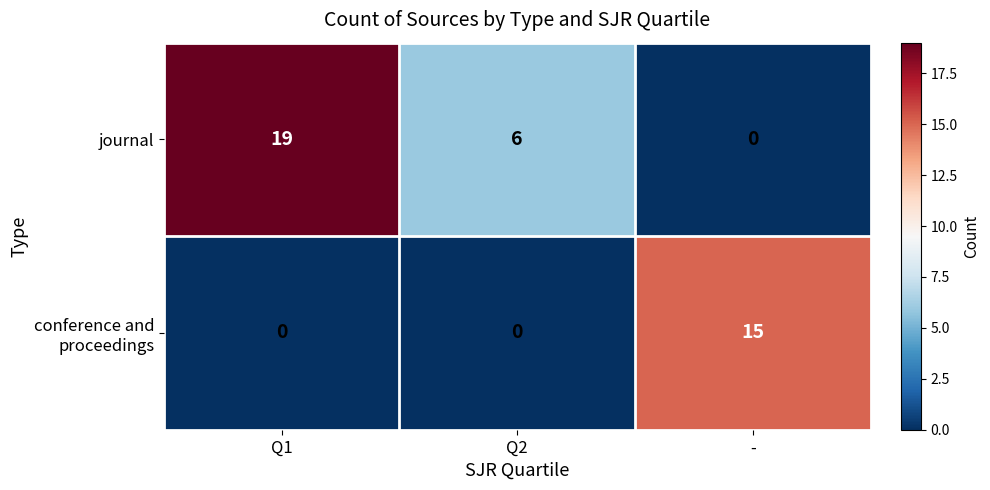

The journal series shows 6 at Q2. True or false?

True